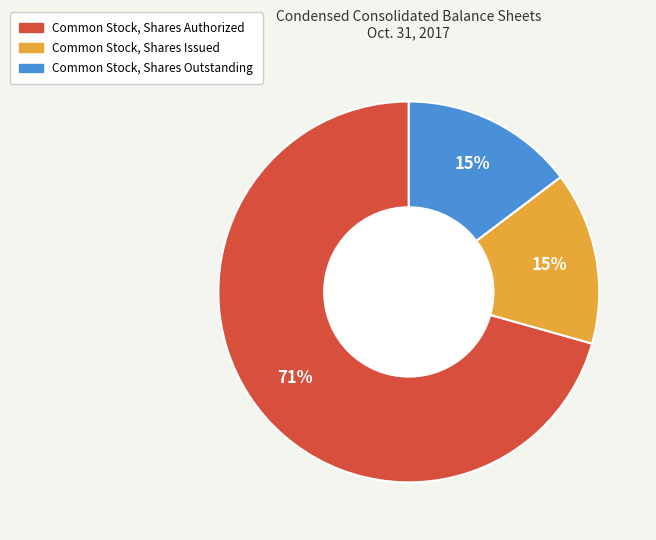

Is the sum of Common Stock, Shares Outstanding and Common Stock, Shares Authorized greater than half?

Yes